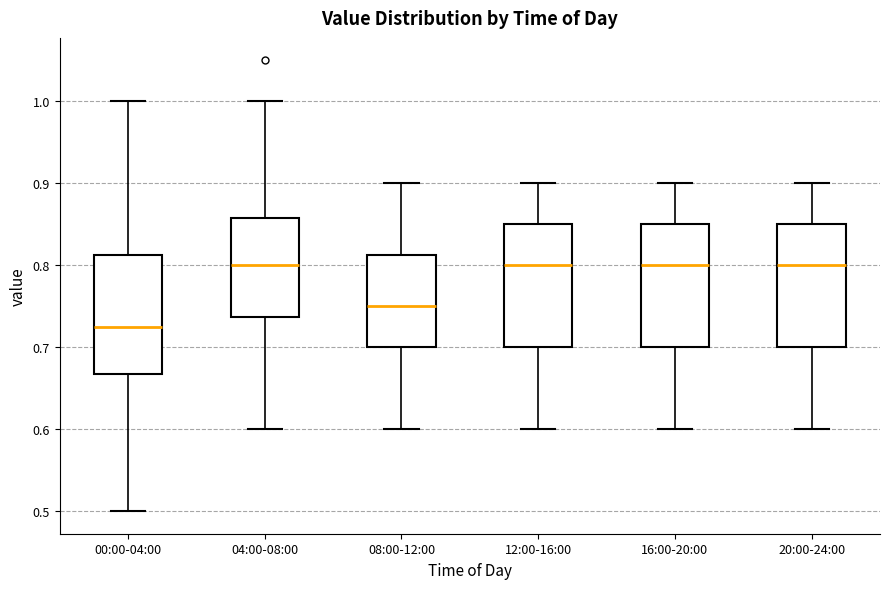

Which box has the lowest median line?

00:00-04:00